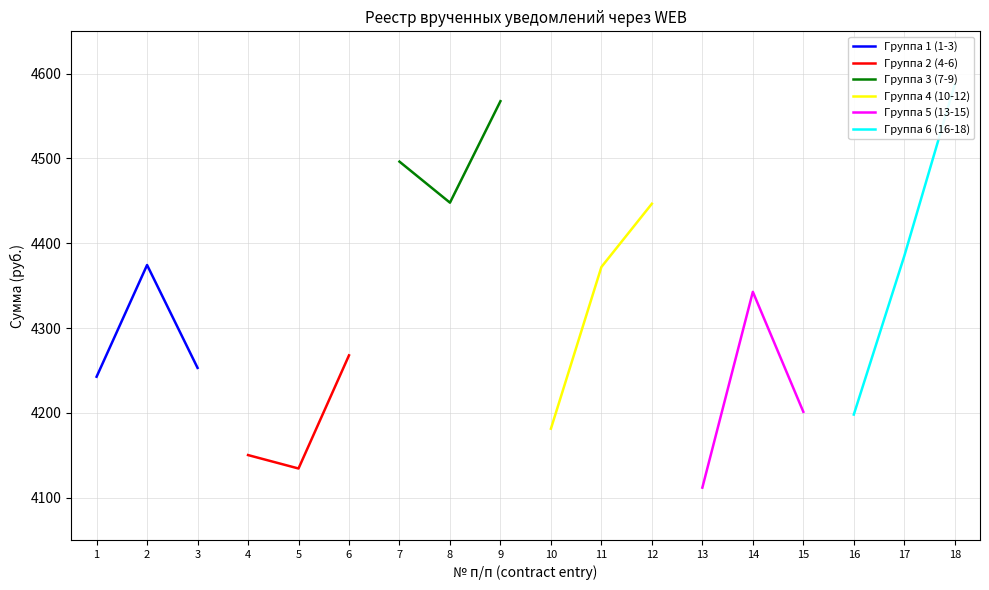

Where is Группа 5 (13-15) nearest to the value 4227?

15